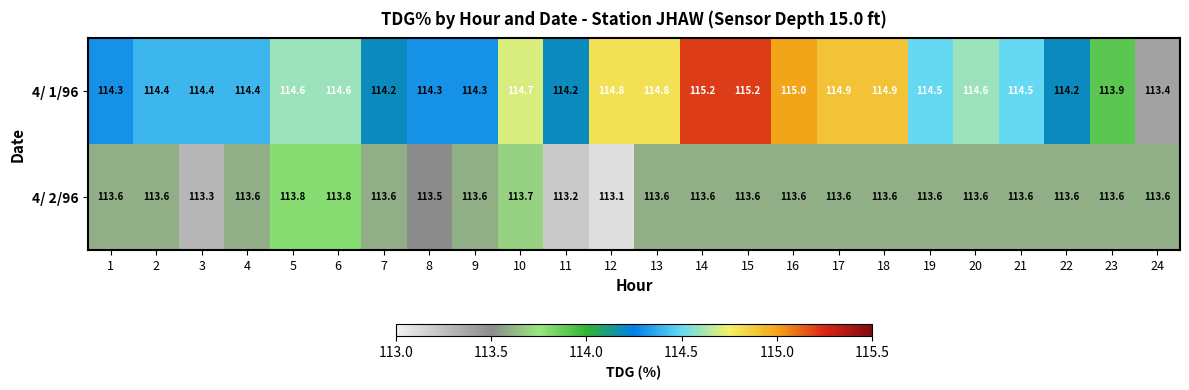

At which category does the chart reach its minimum across all series?

12